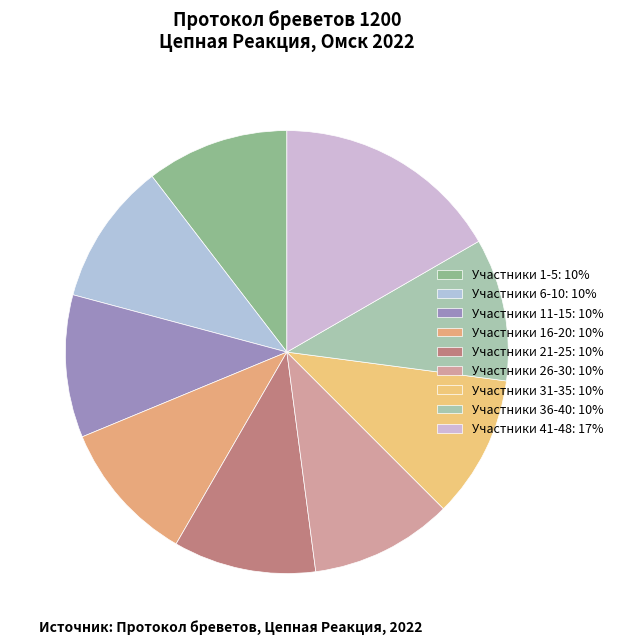

Count the number of slices in the pie.

9